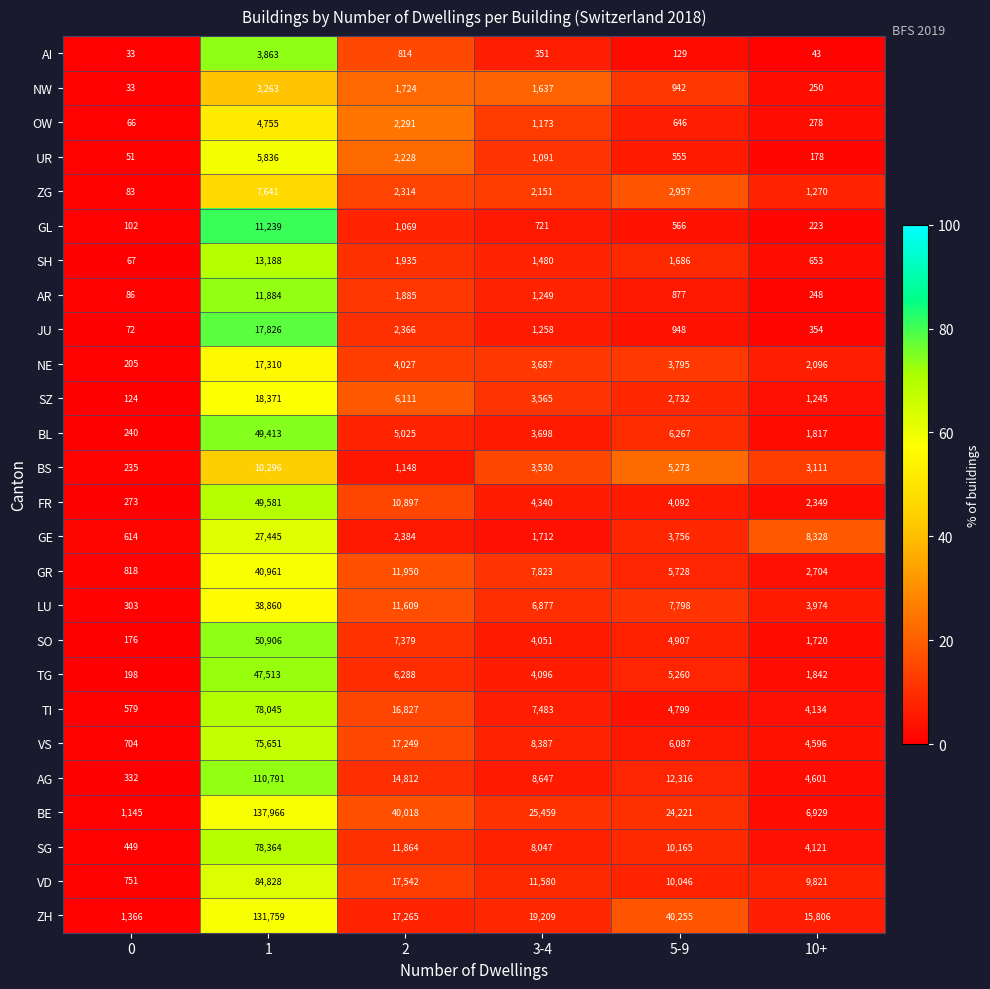

The GL series shows 11239 at 1. True or false?

True